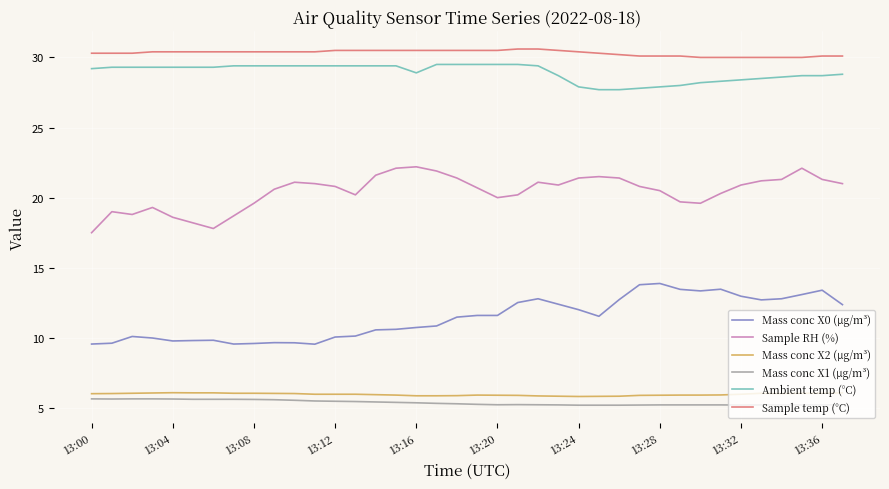

What is the difference between the maximum and minimum values in the Sample temp (°C) series?

0.6